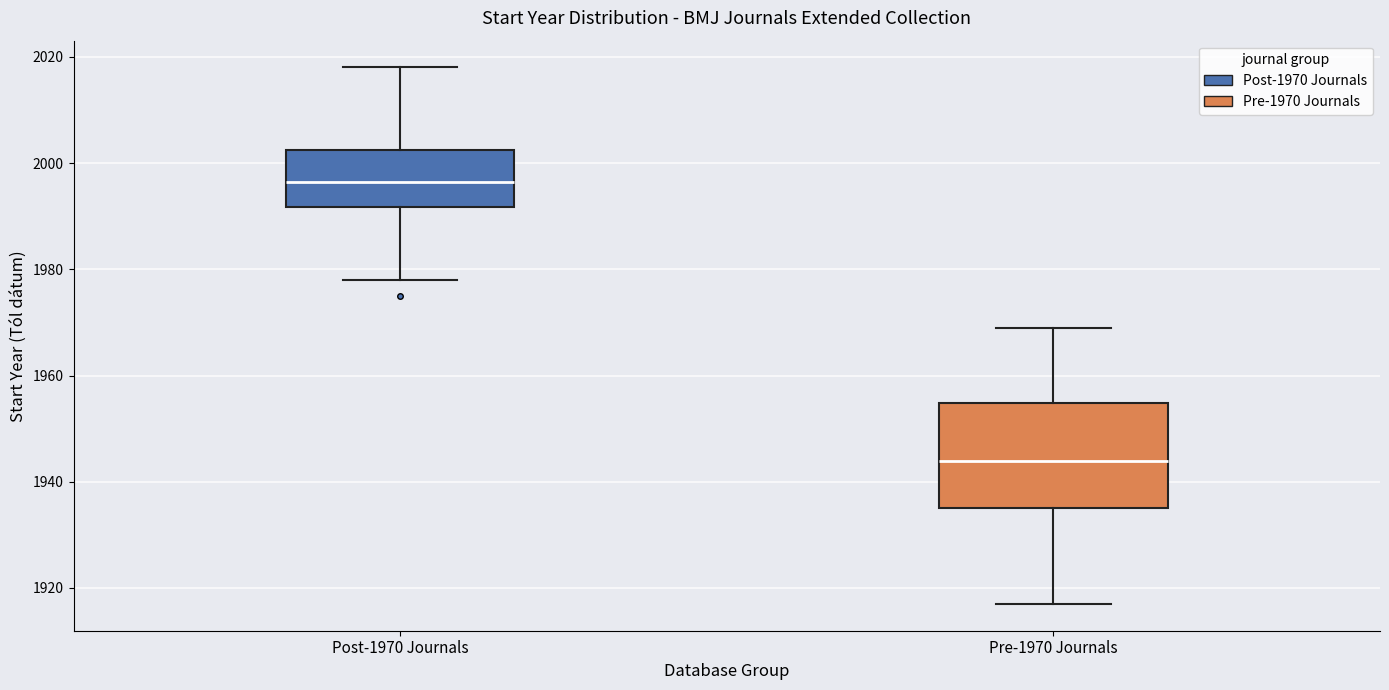

Where is the upper edge of the box for Post-1970 Journals on the y-axis? The values are not printed on the chart, so give them approximately, as read against the axis.

2002